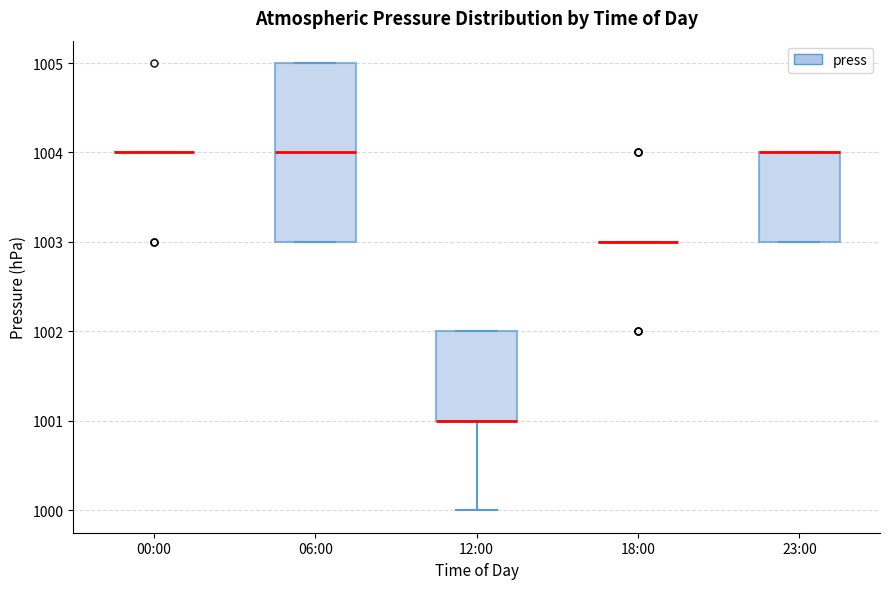

Which box is the tallest, from its lower edge to its upper edge?

06:00